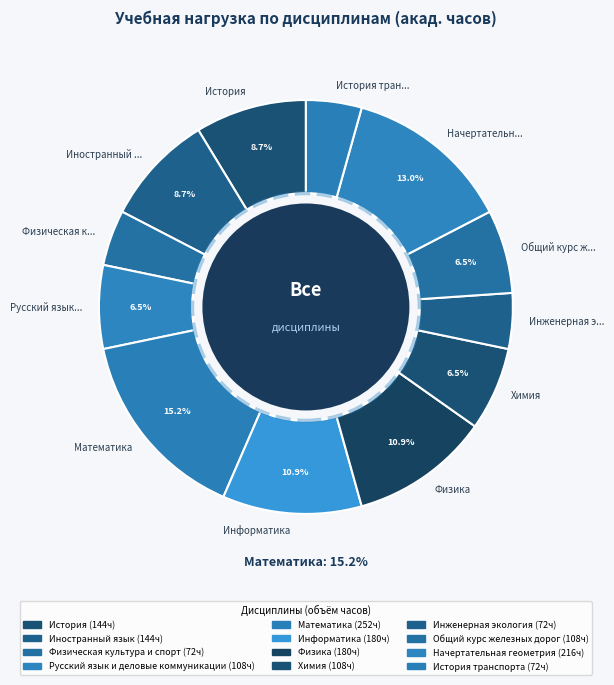

Is it true that Физика is 11% of the pie?

True